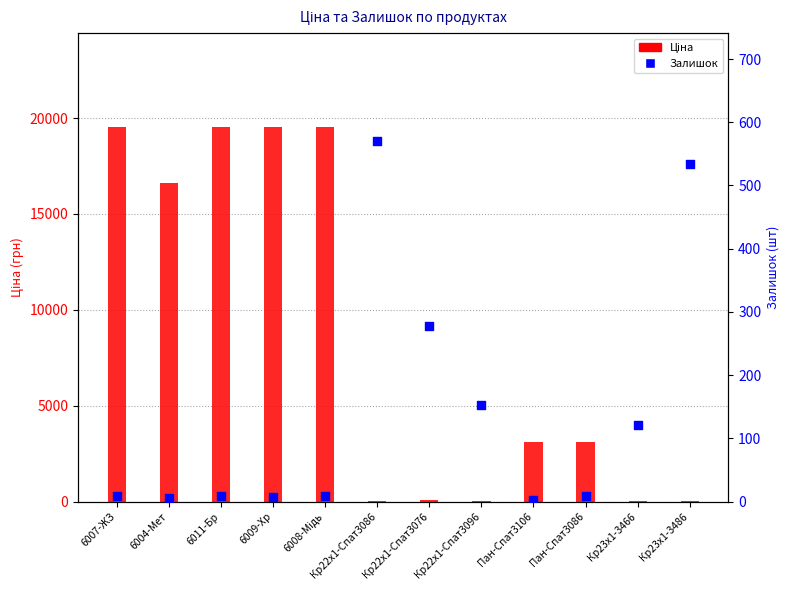

Which series has the largest total across all categories?

Ціна